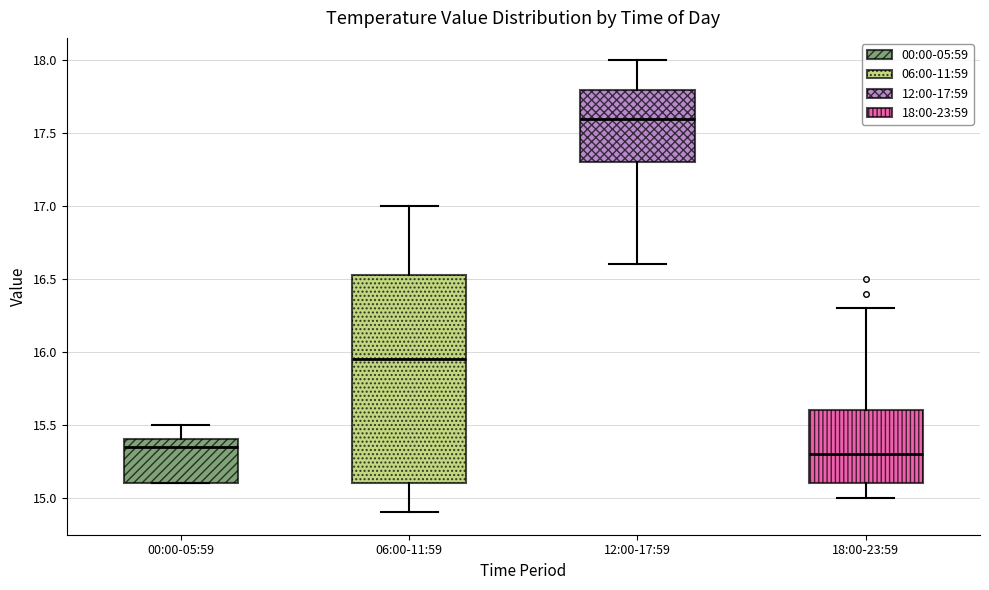

Reading left to right, read every box against the y-axis: the position of its median line, the range the box covers, and the ends of its whiskers. The values are not printed on the chart, so give them approximately, as read against the axis.

00:00-05:59: median 15.35, box 15.10 to 15.40, whiskers 15.10 to 15.50
06:00-11:59: median 15.95, box 15.10 to 16.55, whiskers 14.90 to 17.00
12:00-17:59: median 17.60, box 17.30 to 17.80, whiskers 16.60 to 18.00
18:00-23:59: median 15.30, box 15.10 to 15.60, whiskers 15.00 to 16.30